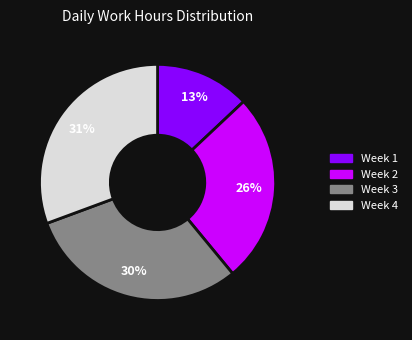

Is there any slice that represents more than half of the pie?

No